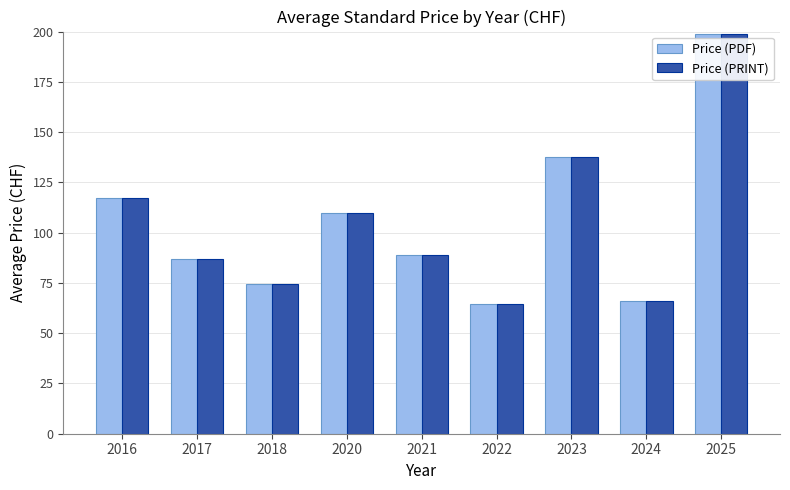

What is the value of the Price (PDF) bar at the 6th from the left?

64.4